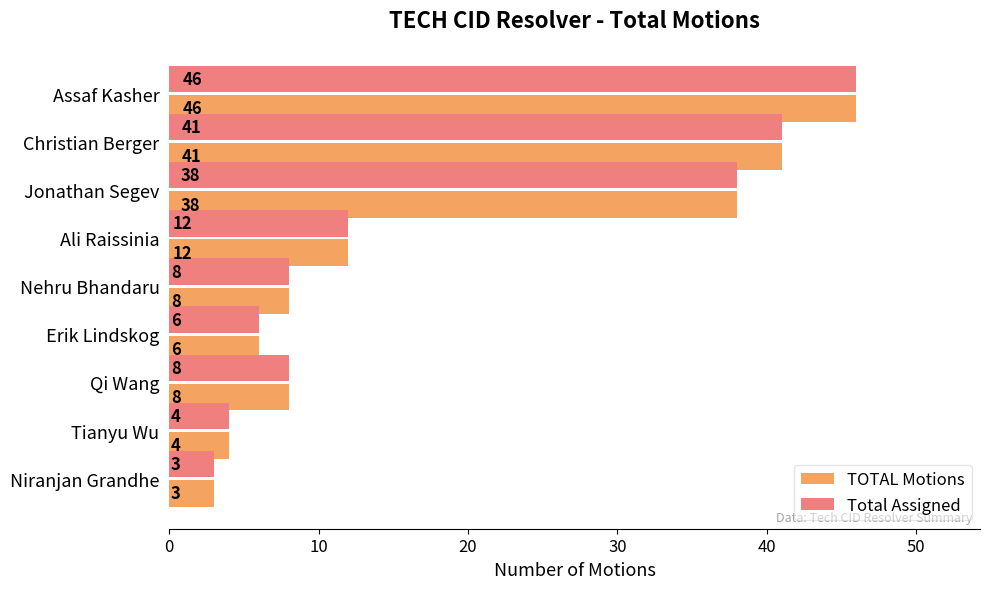

Is it true that TOTAL Motions equals 5 at Niranjan Grandhe?

False